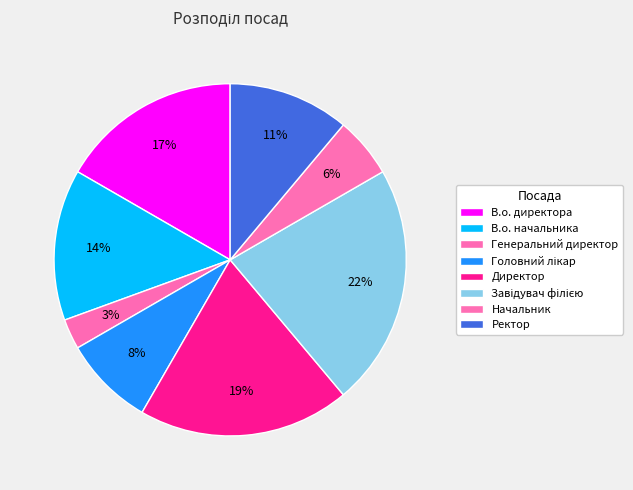

Count the number of slices in the pie.

8